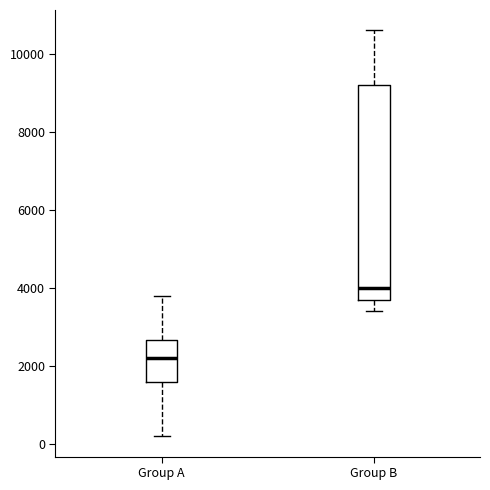

Which box's median line is the highest?

Group B